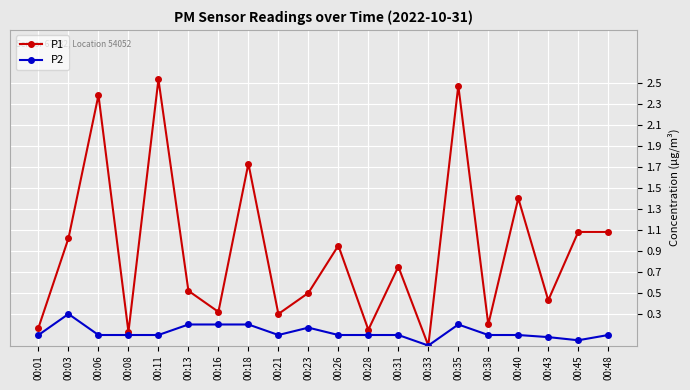

Which series changed the most between 00:03 and 00:16?

P1